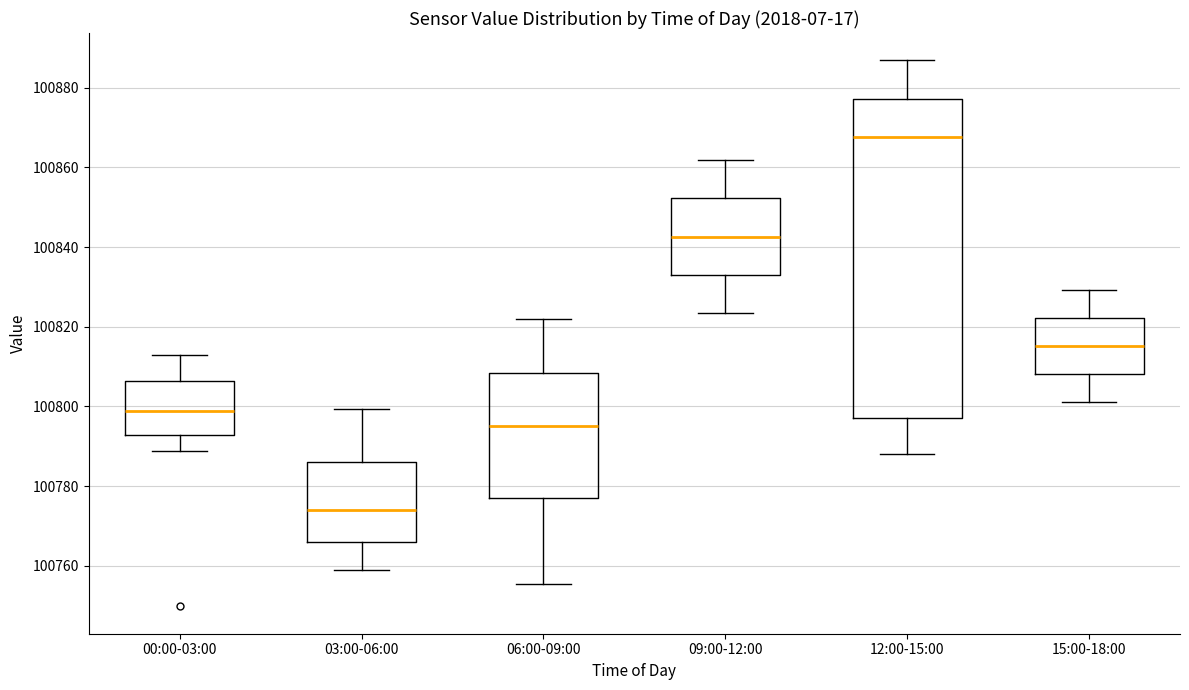

Where does the median line of the box for 09:00-12:00 sit on the y-axis? The values are not printed on the chart, so give them approximately, as read against the axis.

100842